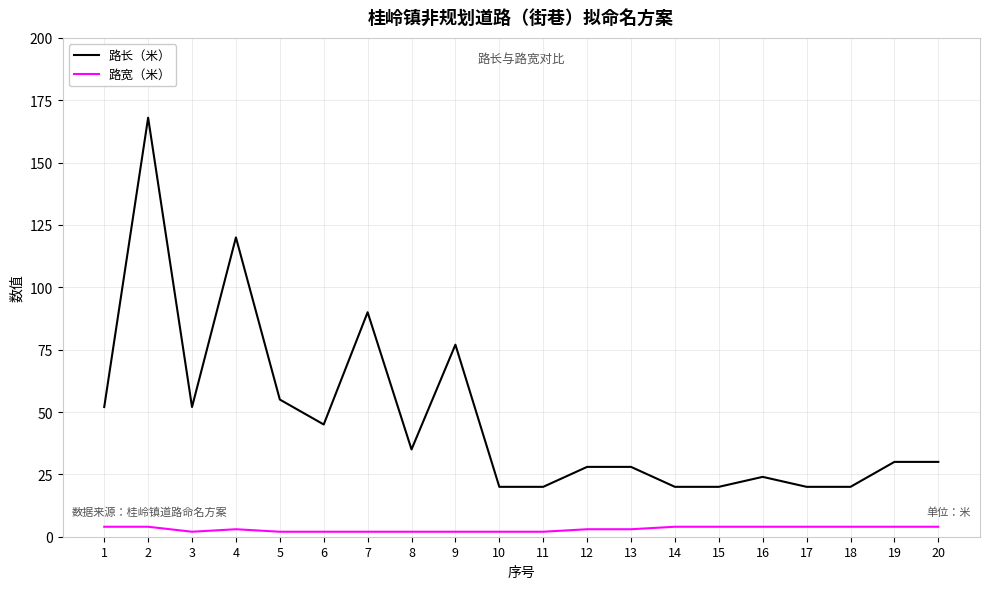

Reading left to right, what are all the values shown in this chart?

路长（米）: 1=52	2=168	3=52	4=120	5=55	6=45	7=90	8=35	9=77	10=20	11=20	12=28	13=28	14=20	15=20	16=24	17=20	18=20	19=30	20=30
路宽（米）: 1=4	2=4	3=2	4=3	5=2	6=2	7=2	8=2	9=2	10=2	11=2	12=3	13=3	14=4	15=4	16=4	17=4	18=4	19=4	20=4